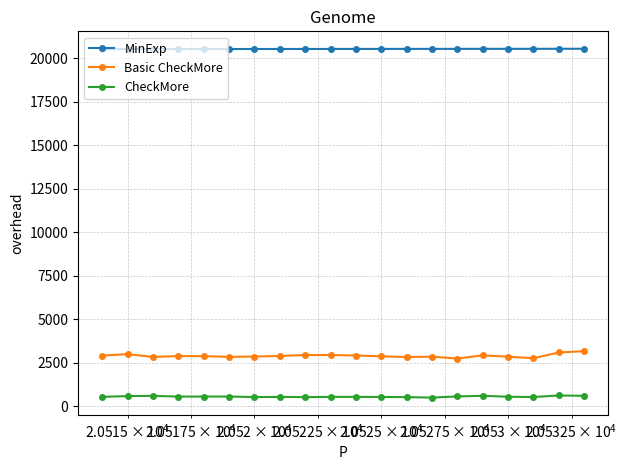

What is the minimum value for Basic CheckMore?

2753